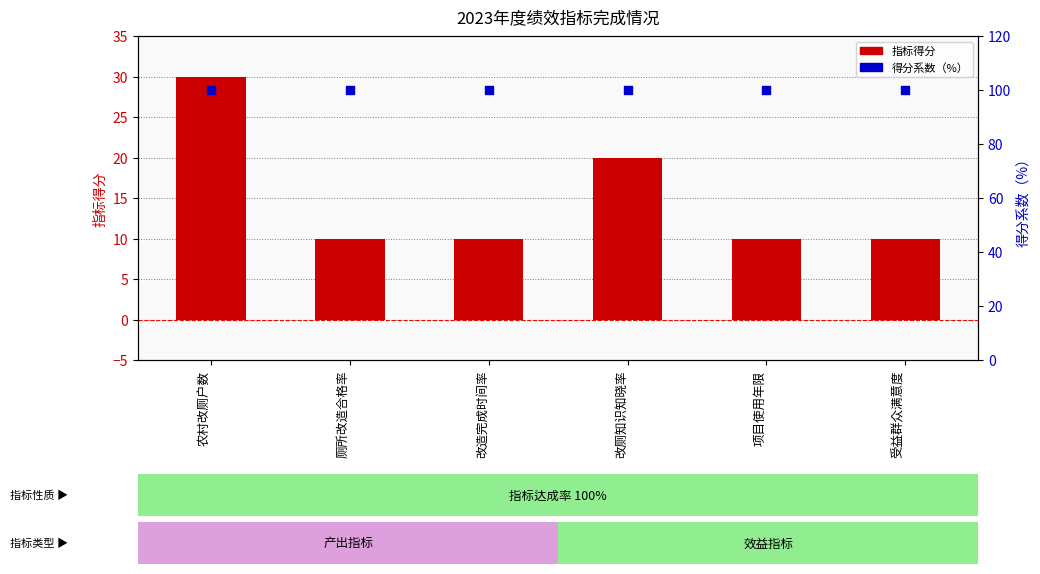

At which category is the sum across all series the highest?

农村改厕户数